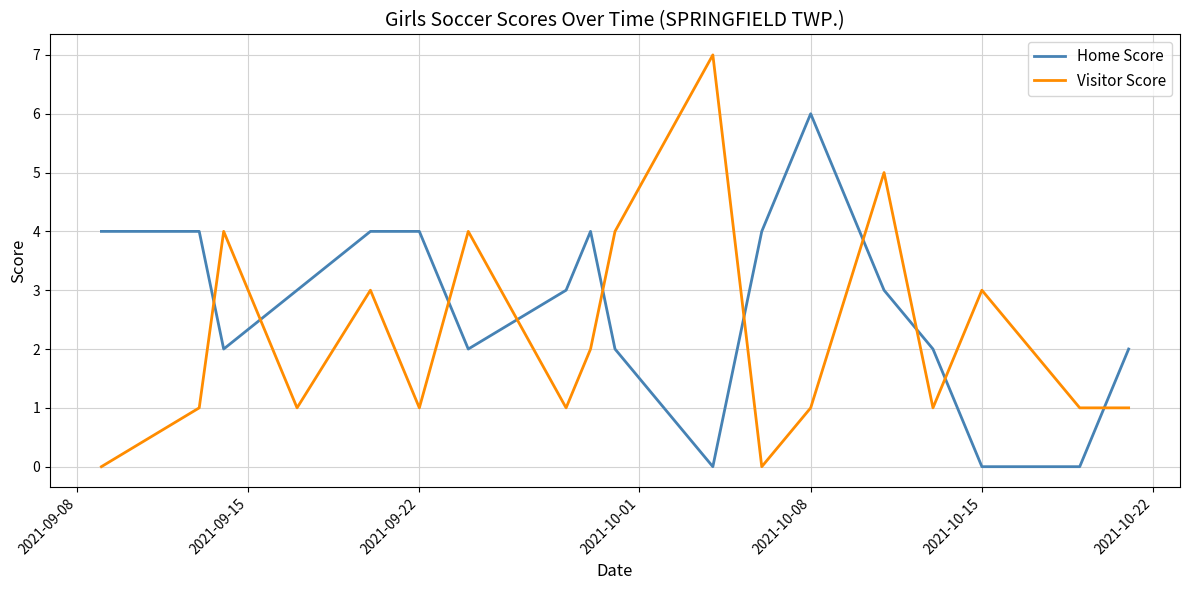

Which series has the largest total across all categories?

Home Score